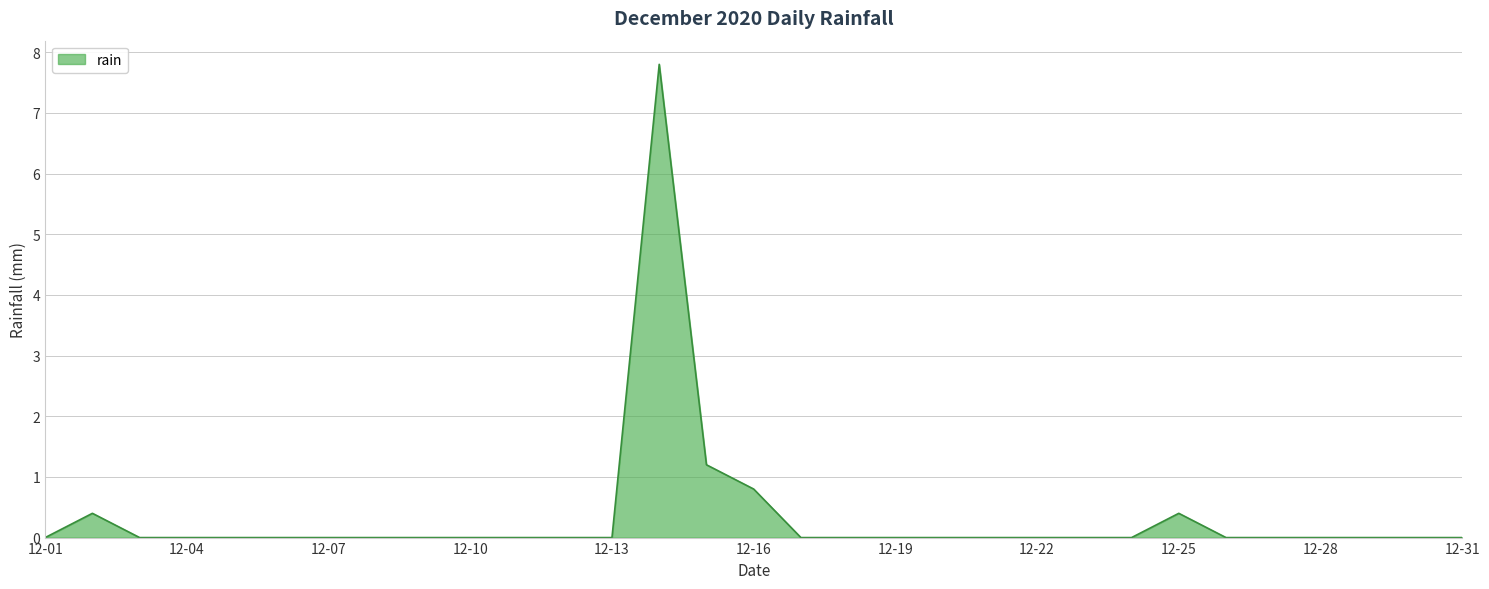

Reading right to left, extract all data points from this chart.

0.0	0.0	0.0	0.0	0.0	0.0	0.4	0.0	0.0	0.0	0.0	0.0	0.0	0.0	0.0	0.8	1.2	7.8	0.0	0.0	0.0	0.0	0.0	0.0	0.0	0.0	0.0	0.0	0.0	0.4	0.0